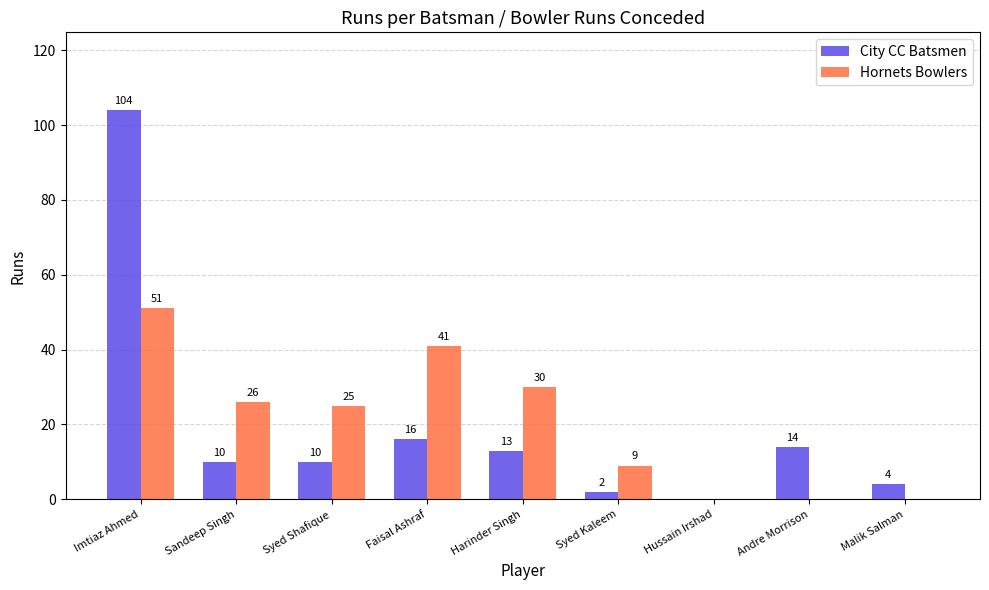

Reading left to right, extract all data points from this chart.

City CC Batsmen: Imtiaz Ahmed=104	Sandeep Singh=10	Syed Shafique=10	Faisal Ashraf=16	Harinder Singh=13	Syed Kaleem=2	Hussain Irshad=0	Andre Morrison=14	Malik Salman=4
Hornets Bowlers: Imtiaz Ahmed=51	Sandeep Singh=26	Syed Shafique=25	Faisal Ashraf=41	Harinder Singh=30	Syed Kaleem=9	Hussain Irshad=0	Andre Morrison=0	Malik Salman=0